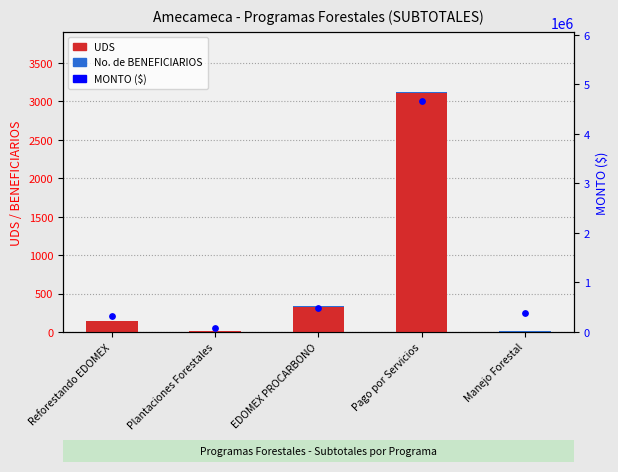

What are all the series names shown in the legend?

UDS, No. de BENEFICIARIOS, MONTO ($)